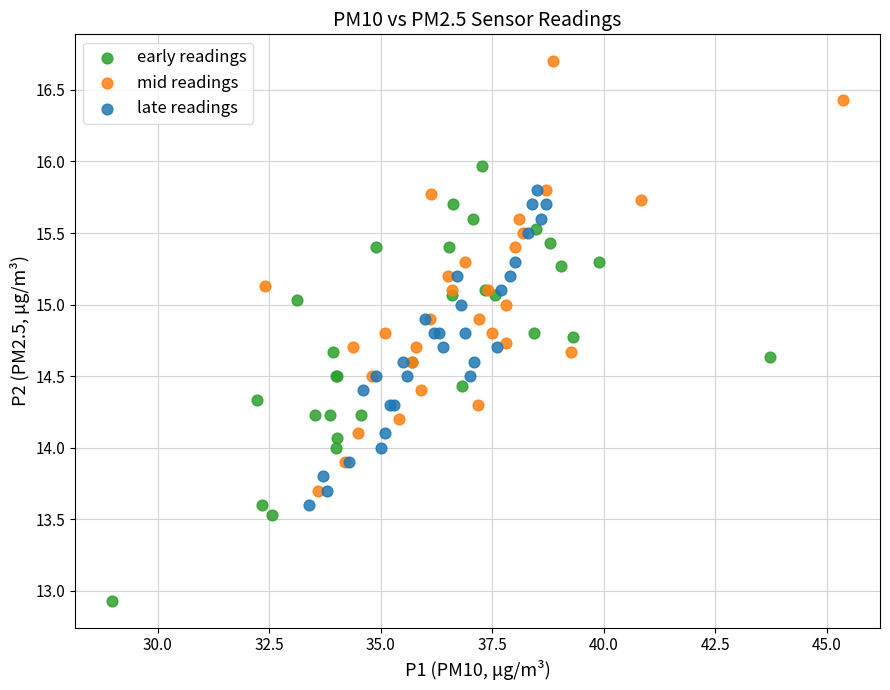

Which series contains the highest Y value?

mid readings